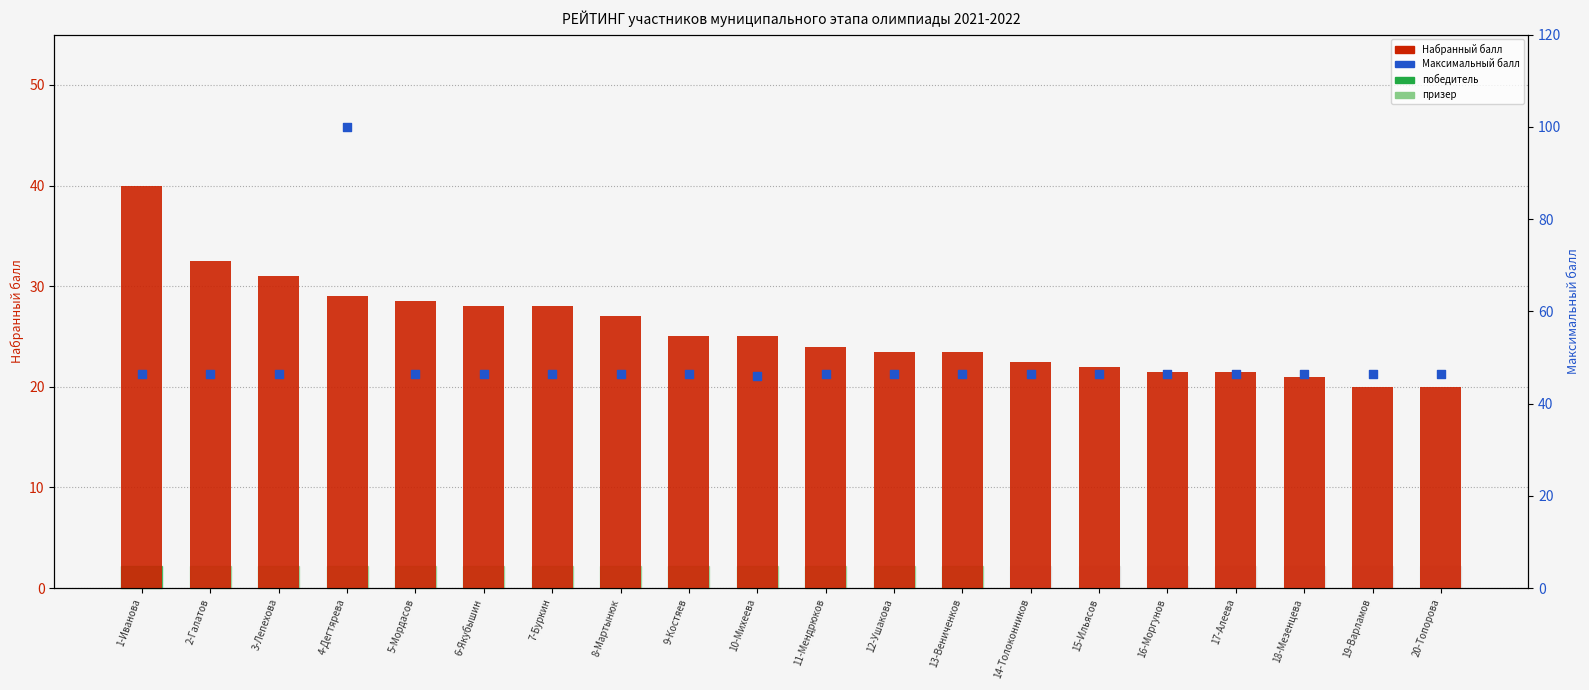

Which series reaches the maximum Y coordinate?

Максимальный балл